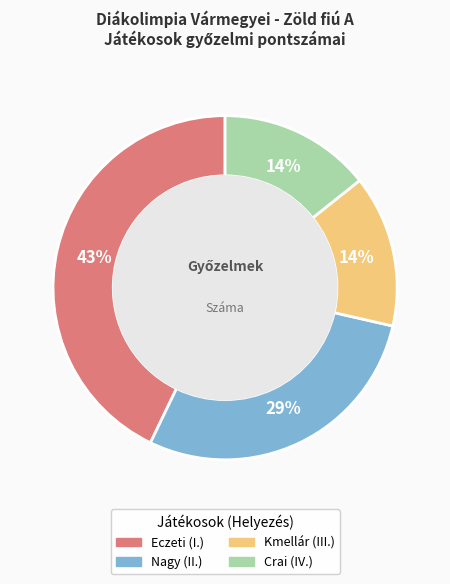

Count the number of slices in the pie.

4